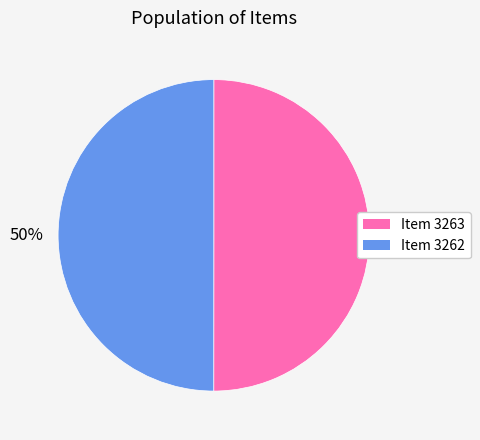

Is it true that Item 3263 is 39% of the pie?

False